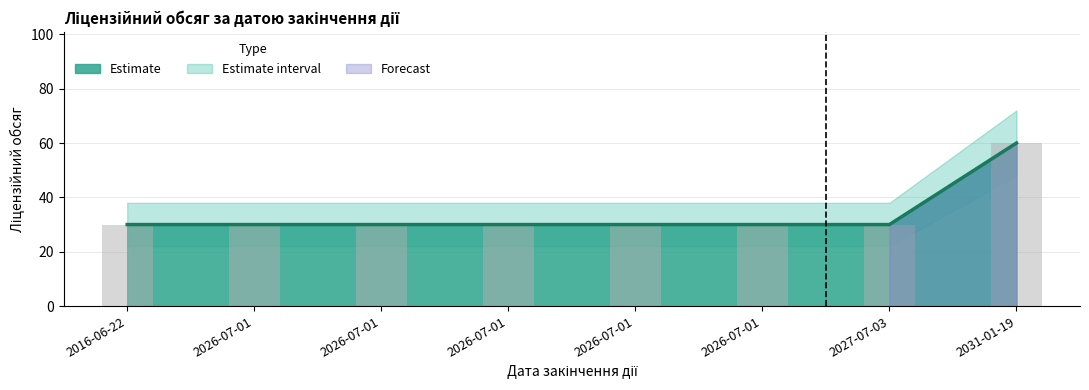

What is the maximum value shown in the chart?

60